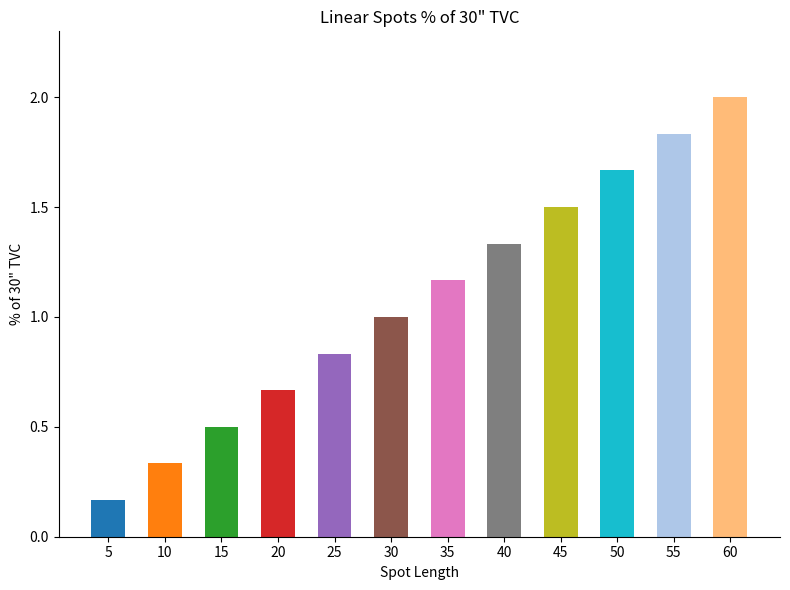

How many bars are there in total?

12